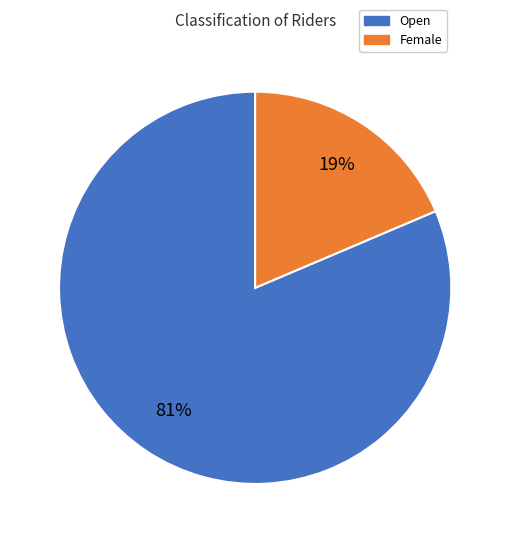

The Female slice represents 11% of the pie. True or false?

False